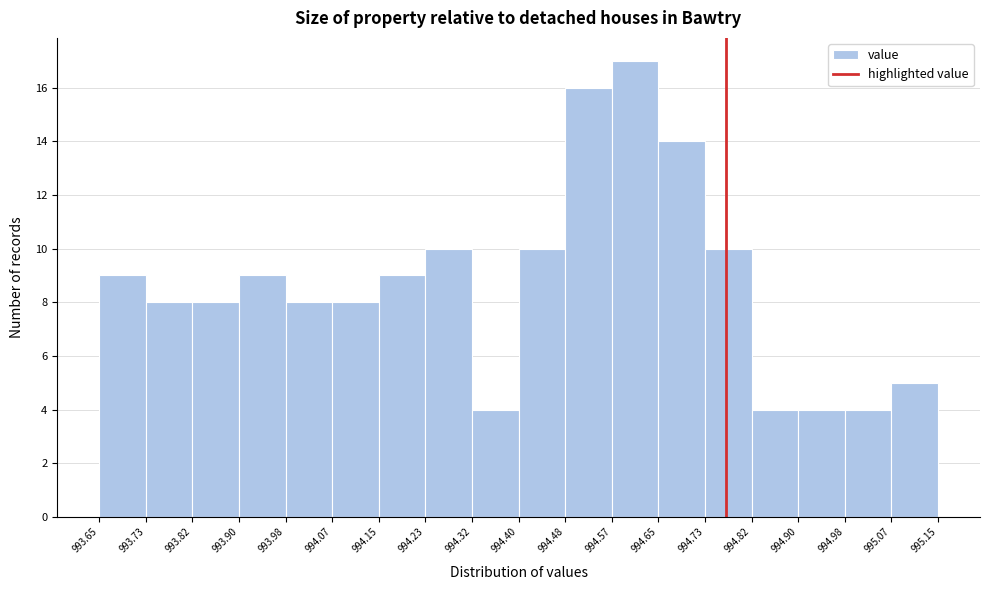

Reading left to right, list every bar in this chart as the range it spans on the x-axis followed by its height. The values are not printed on the chart, so give them approximately, as read against the axis.

993.65 to 993.73: 9
993.73 to 993.82: 8
993.82 to 993.90: 8
993.90 to 993.98: 9
993.98 to 994.07: 8
994.07 to 994.15: 8
994.15 to 994.23: 9
994.23 to 994.32: 10
994.32 to 994.40: 4
994.40 to 994.48: 10
994.48 to 994.57: 16
994.57 to 994.65: 17
994.65 to 994.73: 14
994.73 to 994.82: 10
994.82 to 994.90: 4
994.90 to 994.98: 4
994.98 to 995.07: 4
995.07 to 995.15: 5